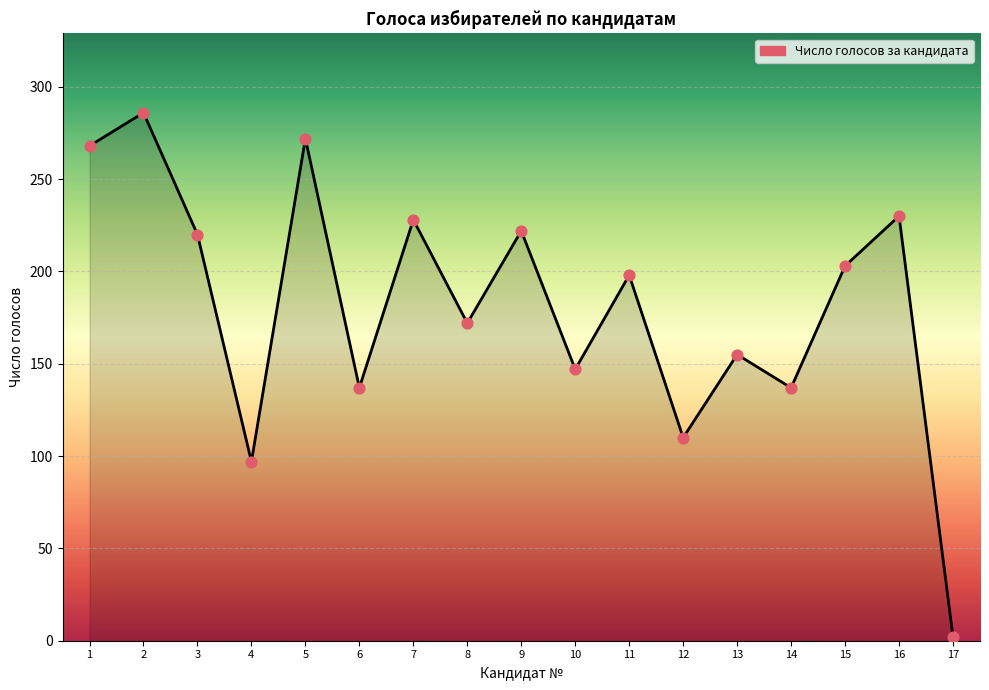

Which category has the lowest value across all series?

17